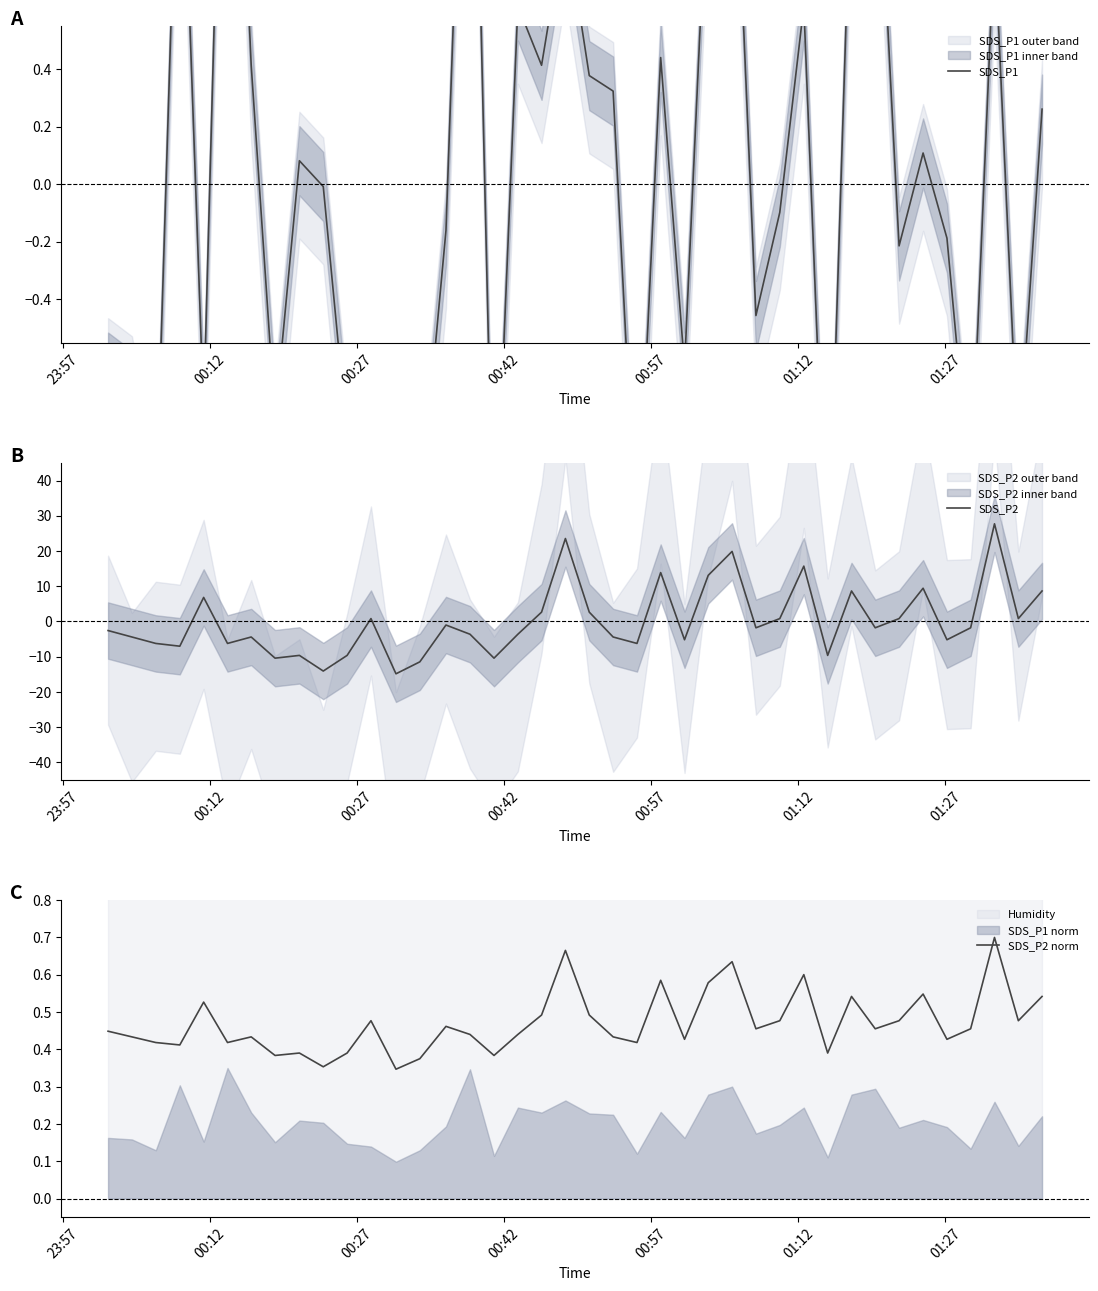

What is the minimum value for SDS_P2?

-14.9